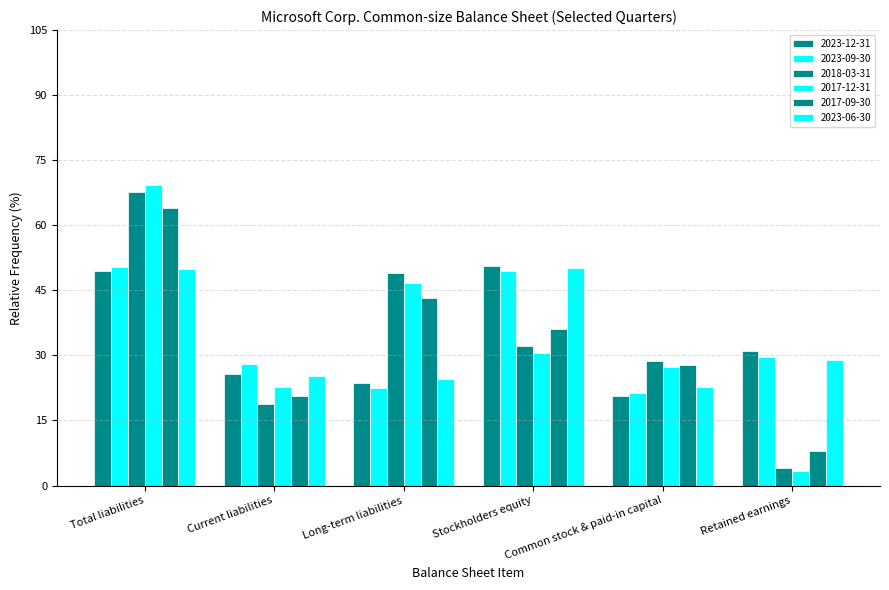

What is the label of the 1st bar from the left?

Total liabilities